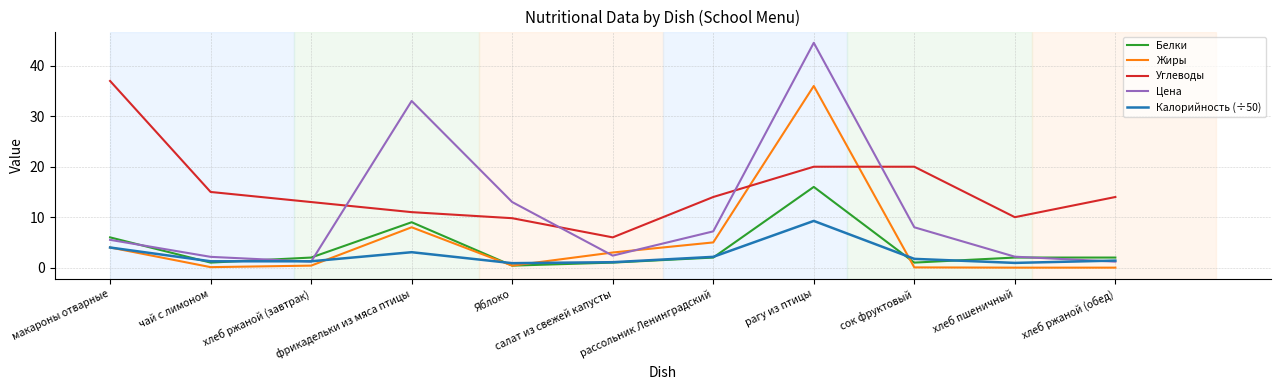

How many intersections are there between Углеводы and Цена?

4